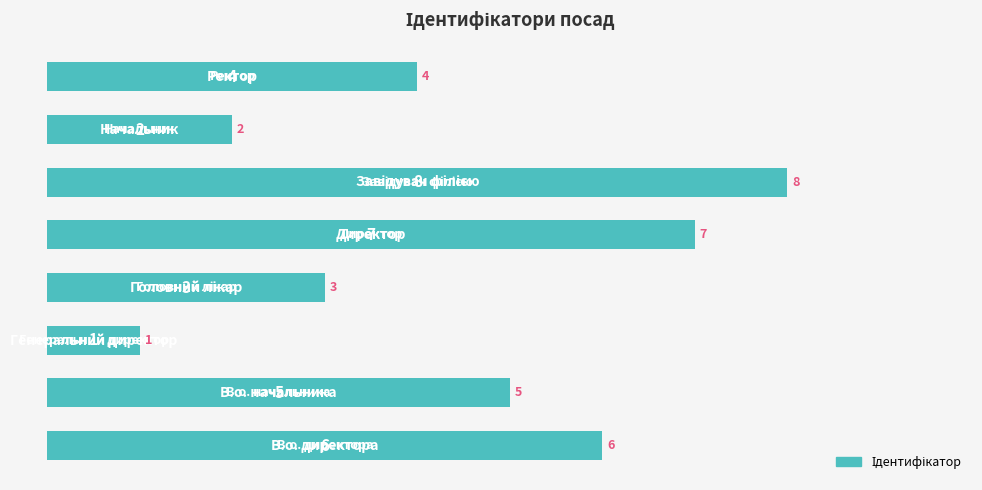

How many values are between 3 and 7?

5